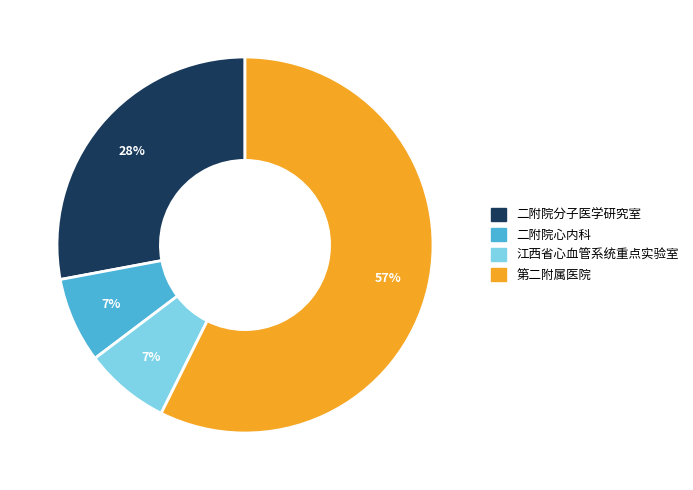

Do 二附院心内科 and 江西省心血管系统重点实验室 together represent more than half of the pie?

No